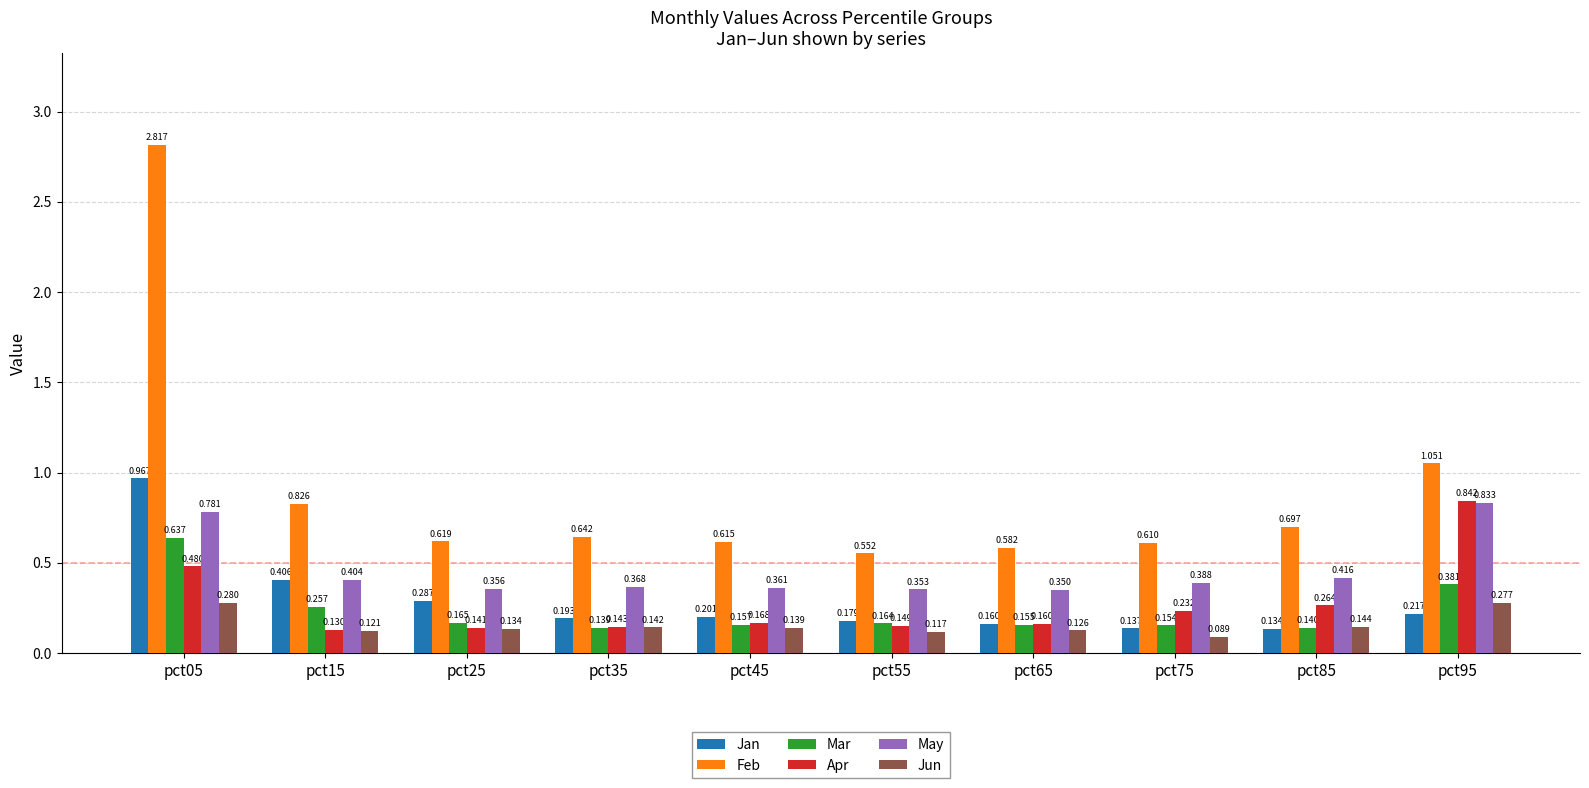

Which series has the largest total across all categories?

Feb